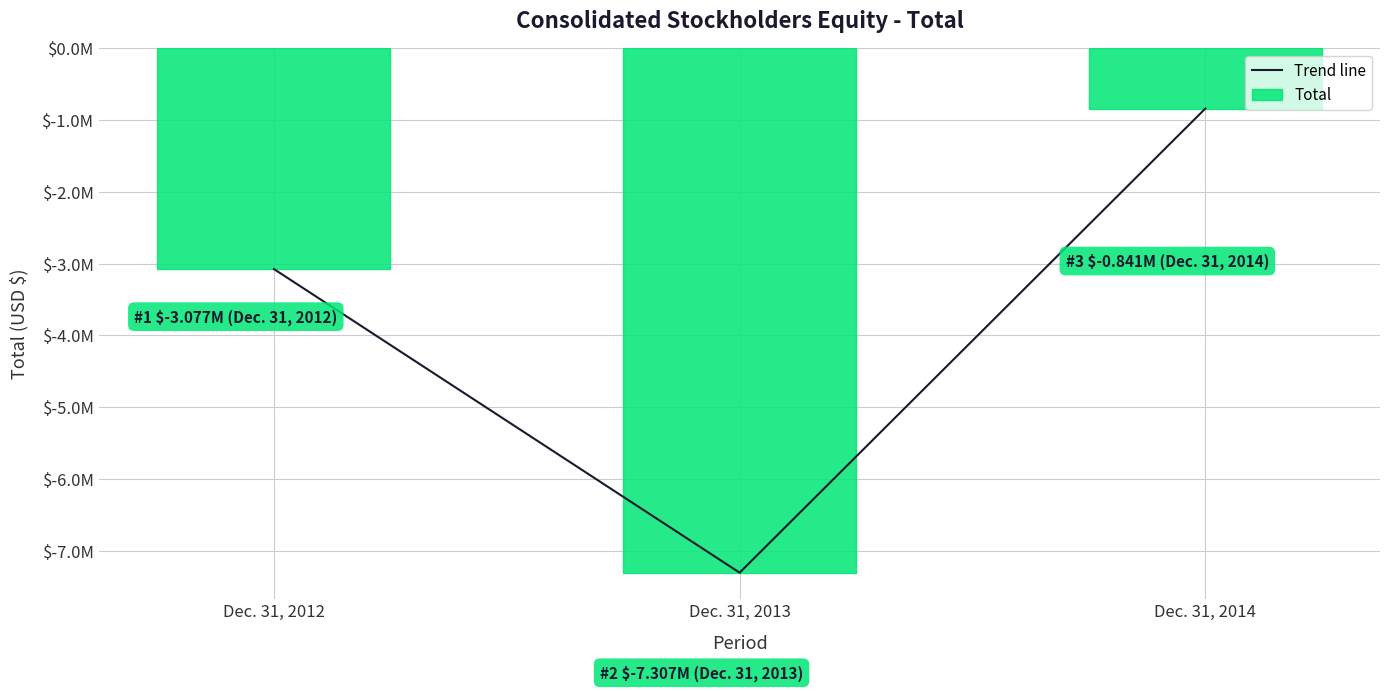

Are the bars horizontal?

No